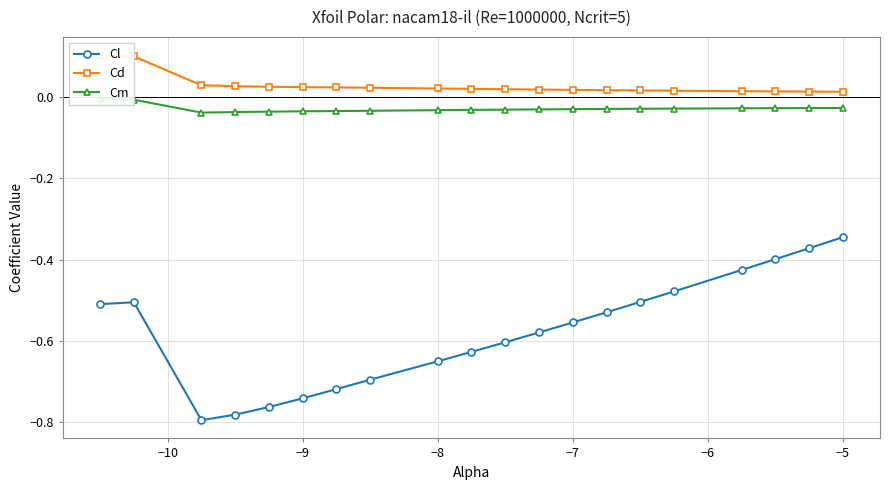

What is the minimum value shown in the chart?

-0.8